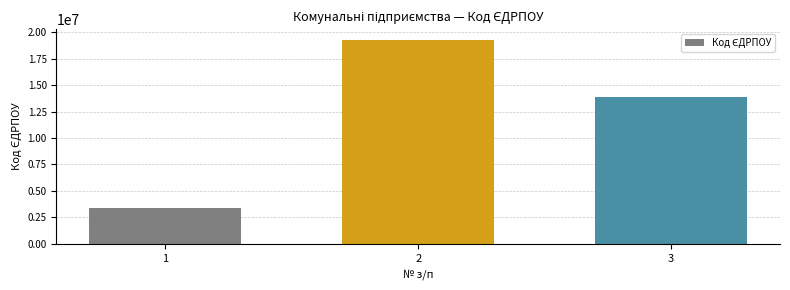

What is the sum of the values at 1 and 3?

17220804